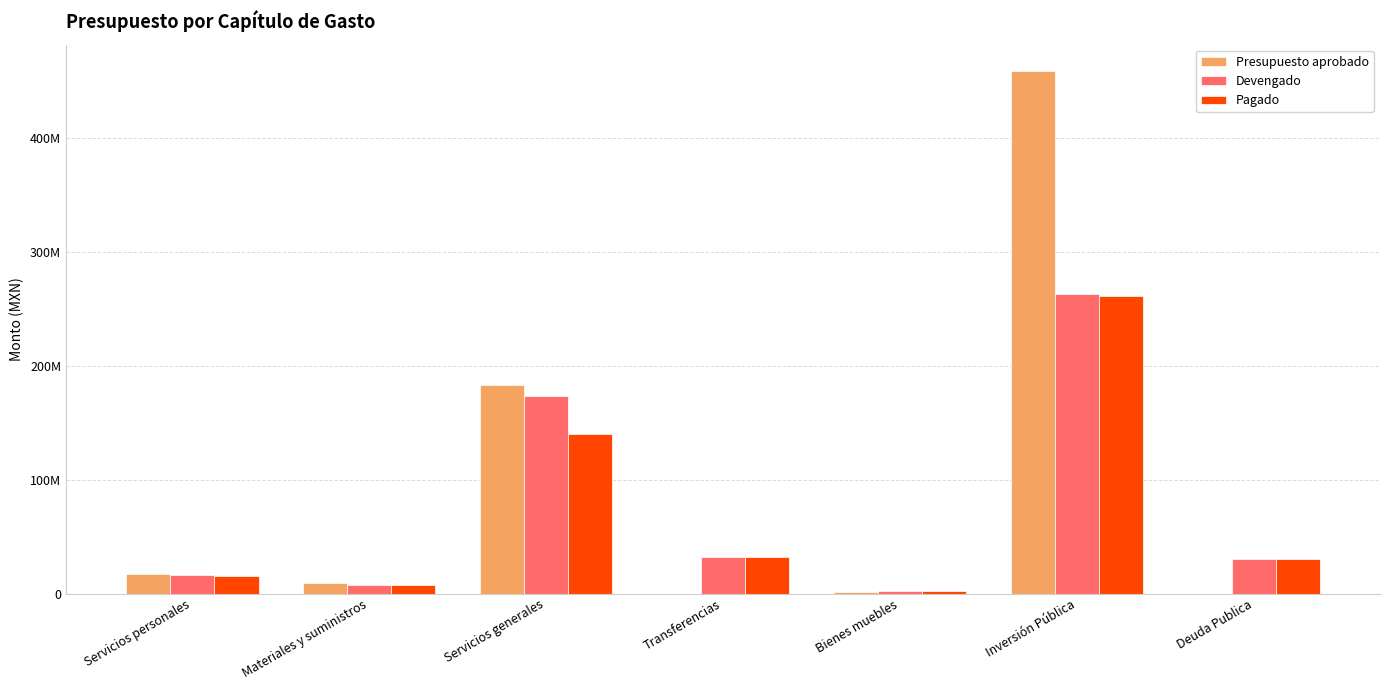

What are all the series names shown in the legend?

Presupuesto aprobado, Devengado, Pagado